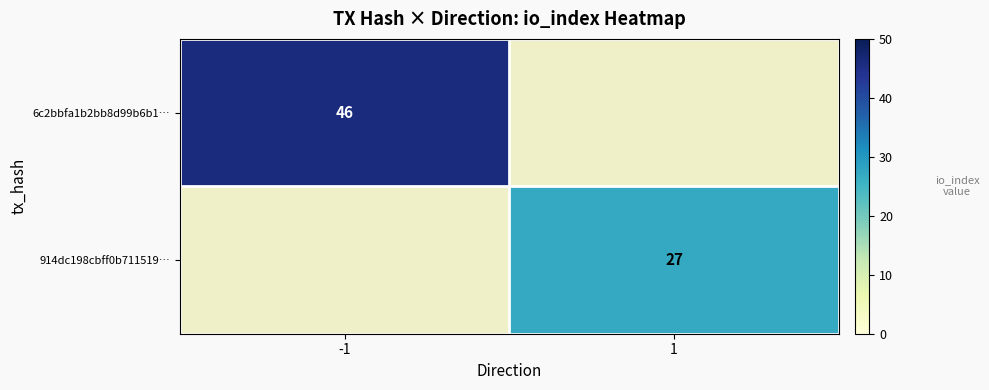

Is it true that 6c2bbfa1b2bb8d99b6b1… equals 46 at -1?

True